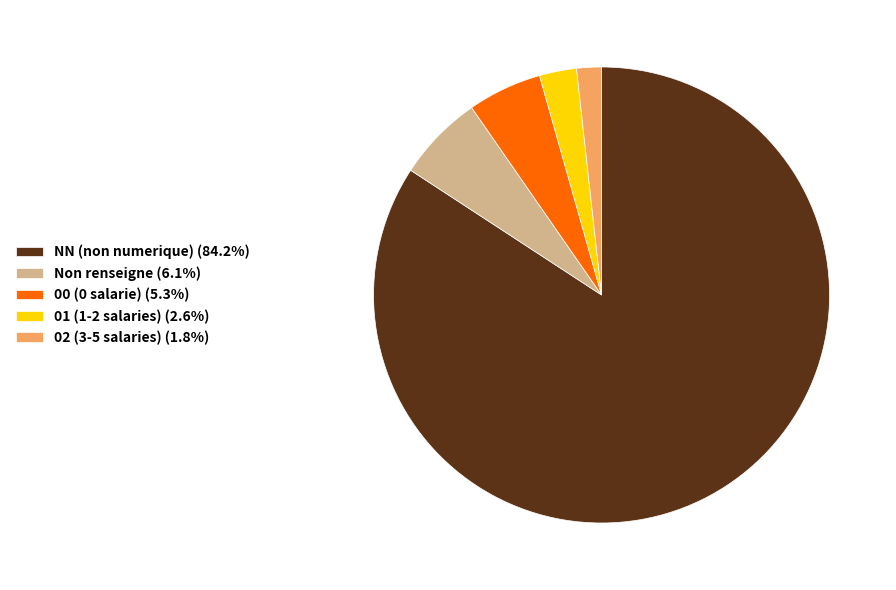

Combined, do 02 (3-5 salaries) (1.8%) and 00 (0 salarie) (5.3%) account for over 50%?

No